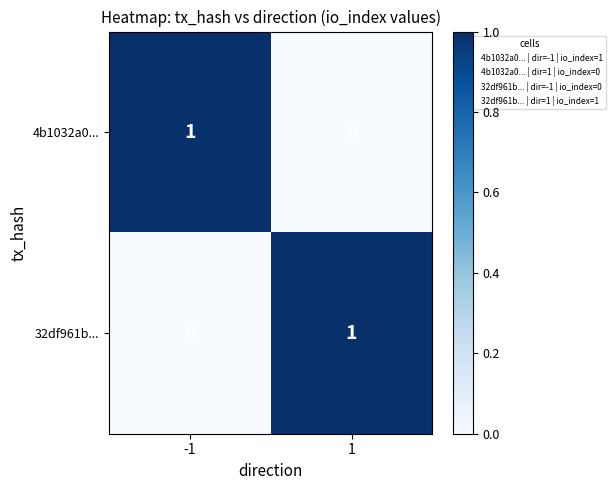

The value of 4b1032a0... at -1 is 1. True or false?

True